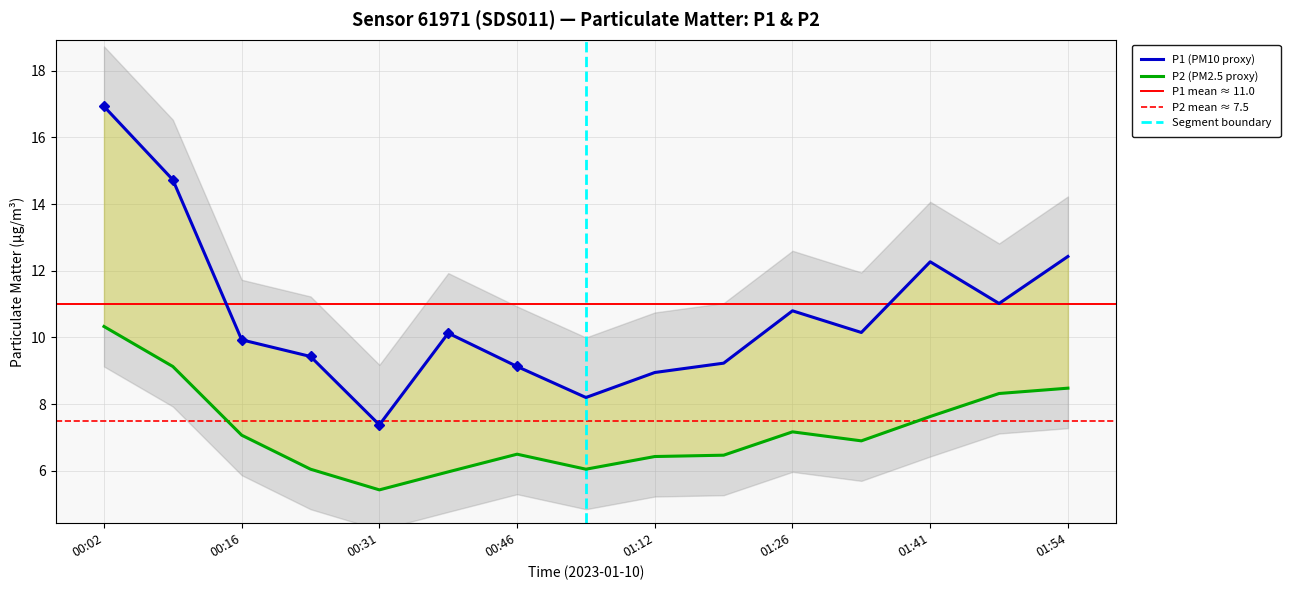

What position from the left is 00:39?

6